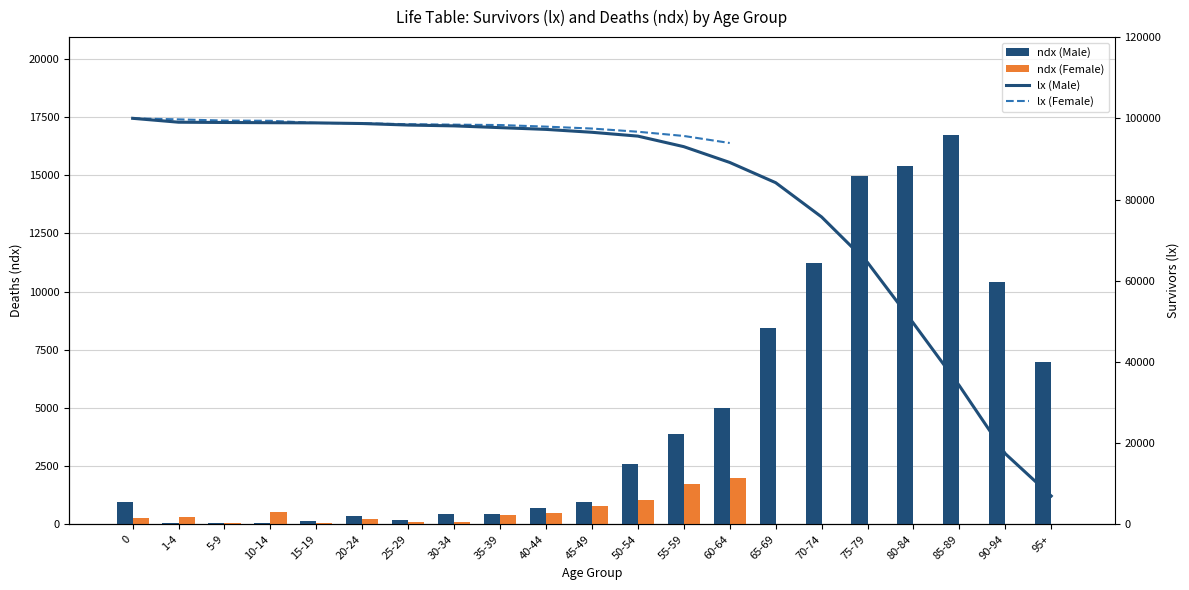

How many data points in ndx (Female) are above 107?

10